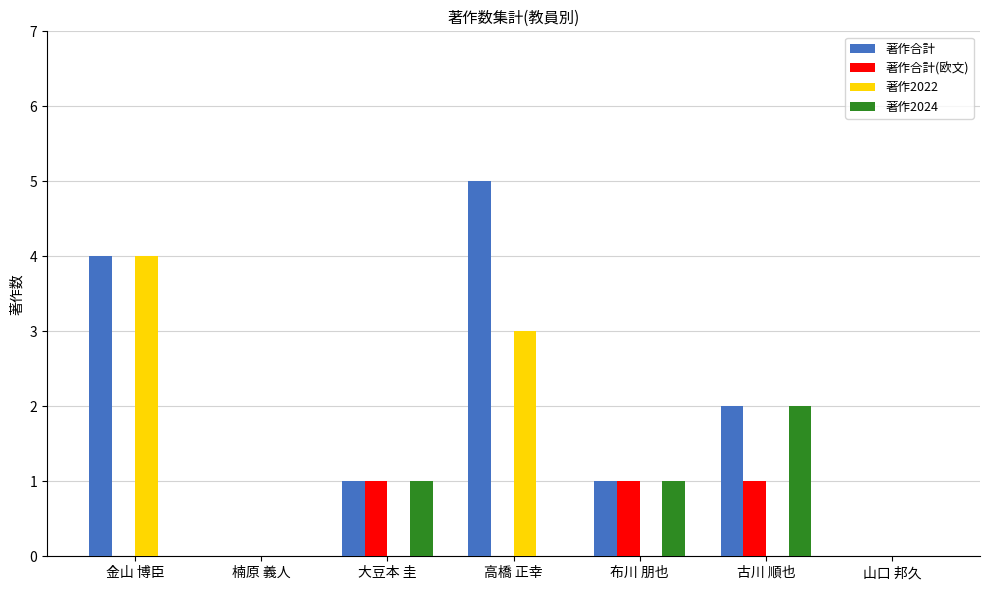

How many distinct data groups are displayed?

4